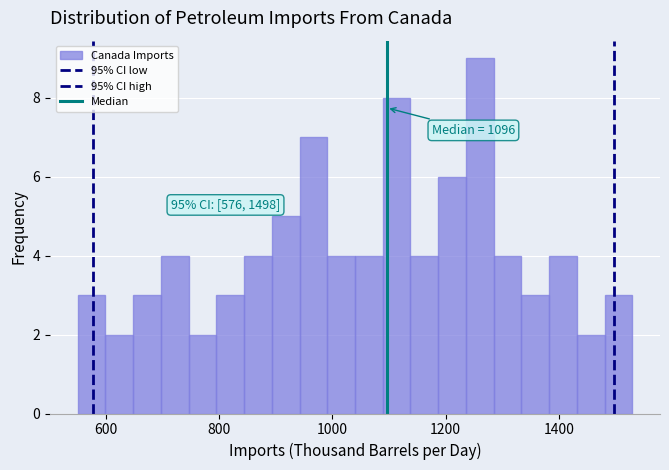

Around what value on the x-axis is the tallest bar? Give the approximate position of its centre, as read against the axis.

1260